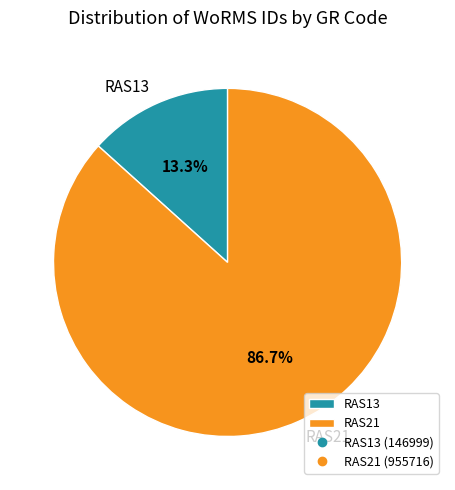

To the nearest percent, what is the combined percentage of RAS13 and RAS21?

100%